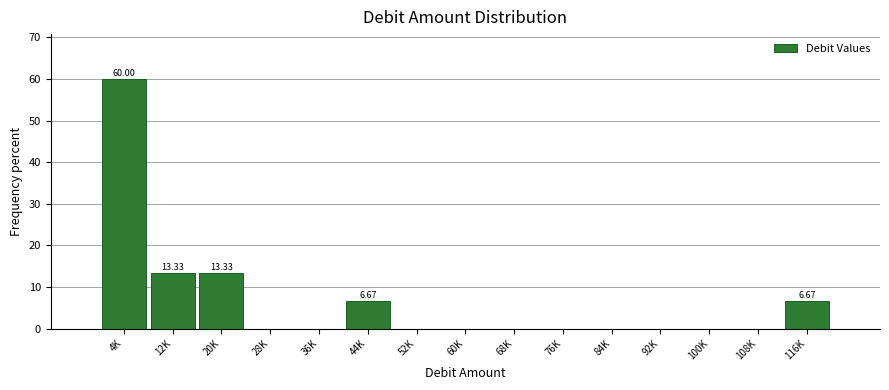

What is the change in value from 20K to 44K?

-6.7